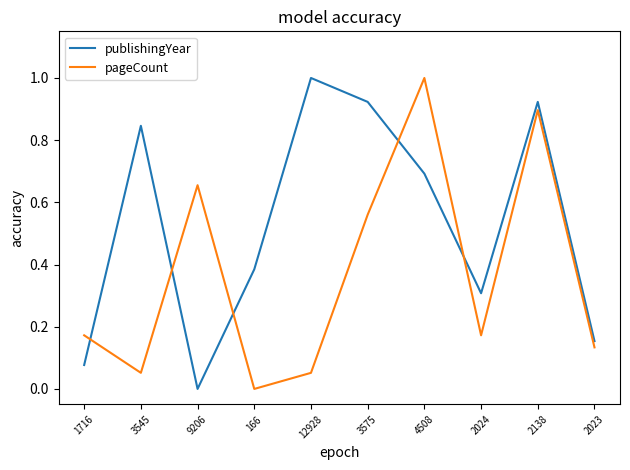

The pageCount series shows 0.1 at 2024. True or false?

False